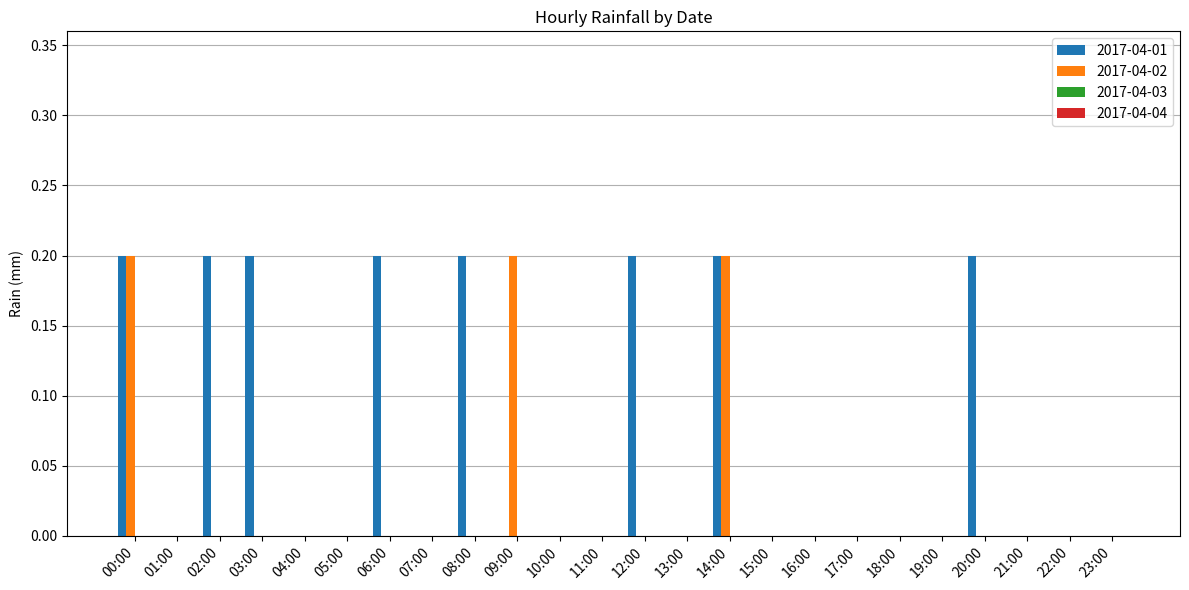

True or false: 2017-04-01 has a value of -0.1 at 19:00.

False